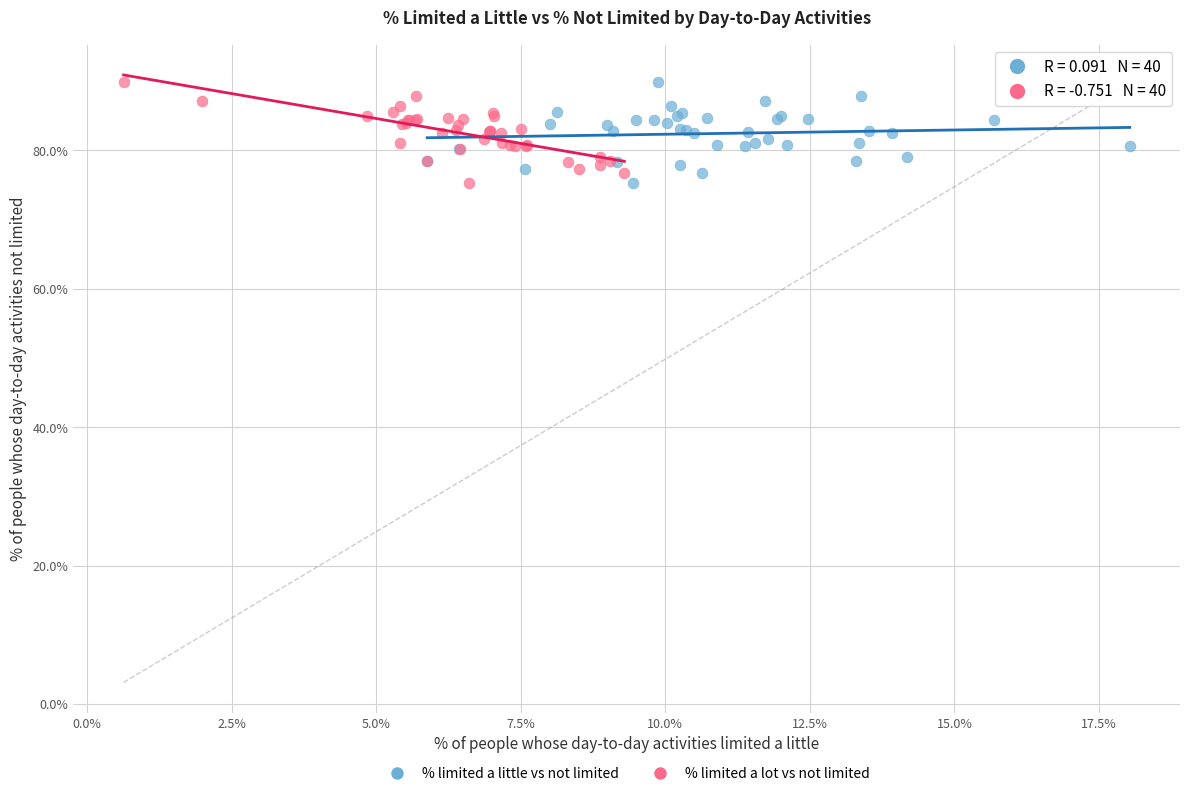

What are all the series names shown in the legend?

% limited a little vs not limited, % limited a lot vs not limited